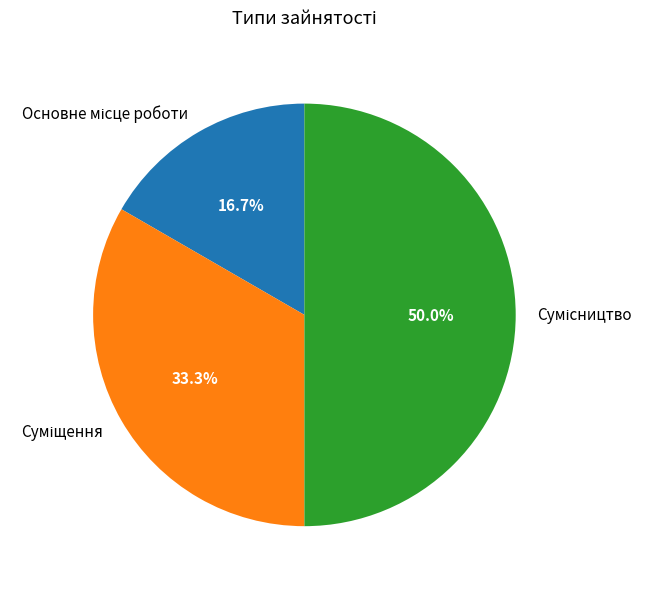

What is the change in value from Основне місце роботи to Сумісництво?

+2